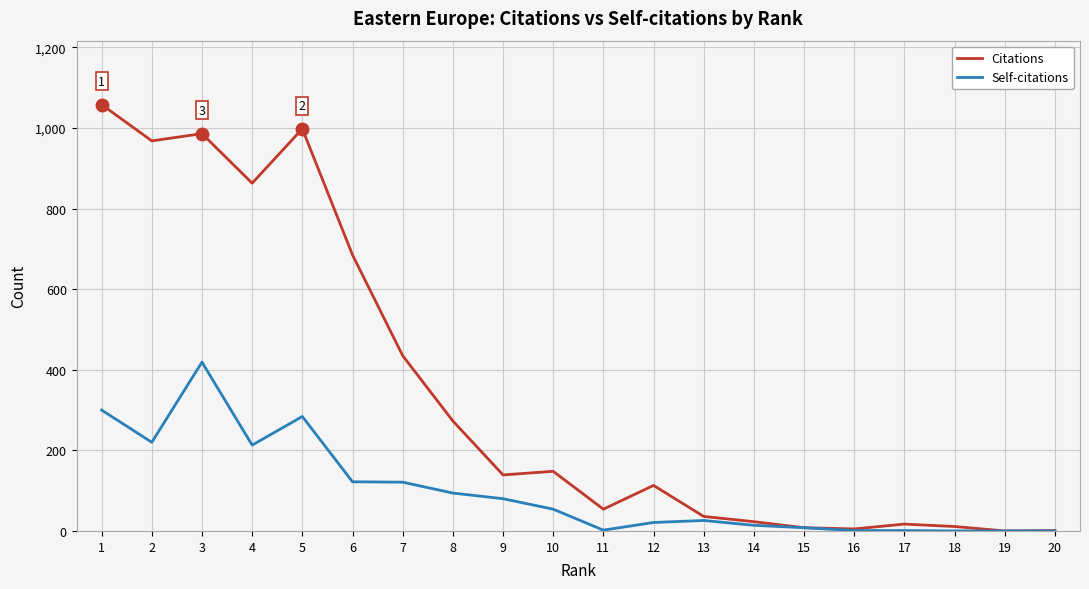

List the series in order of their peak value, lowest first.

Self-citations, Citations